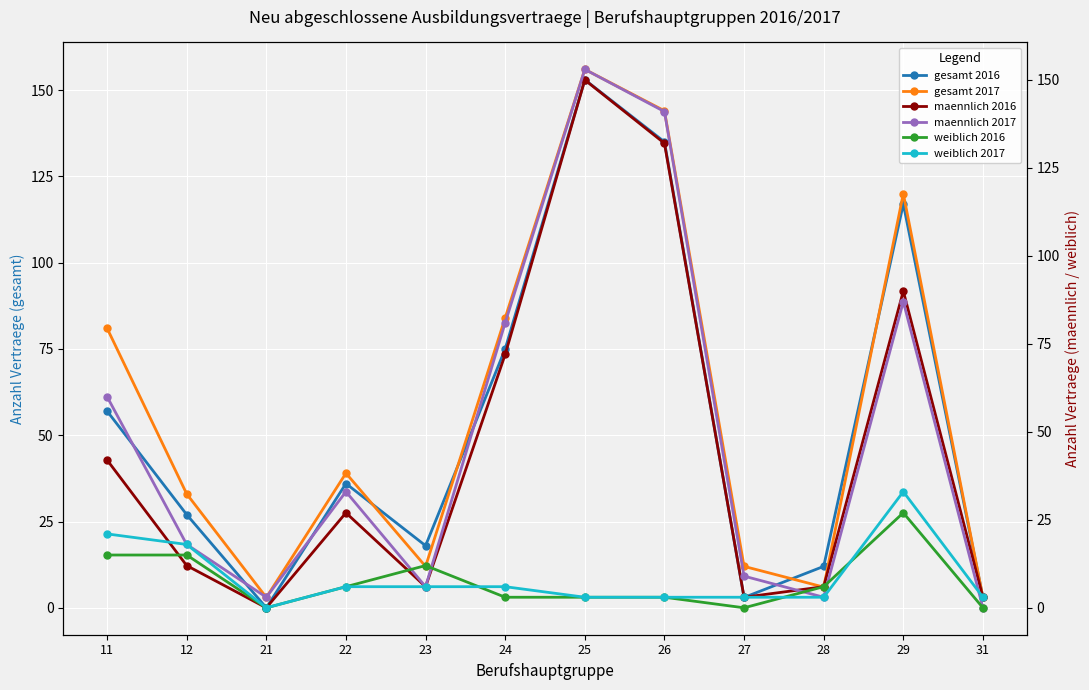

Reading left to right, extract all data points from this chart.

gesamt 2016: 57	27	0	36	18	75	153	135	3	12	117	3
gesamt 2017: 81	33	3	39	12	84	156	144	12	6	120	3
maennlich 2016: 42	12	0	27	6	72	150	132	3	6	90	3
maennlich 2017: 60	18	3	33	6	81	153	141	9	3	87	0
weiblich 2016: 15	15	0	6	12	3	3	3	0	6	27	0
weiblich 2017: 21	18	0	6	6	6	3	3	3	3	33	3